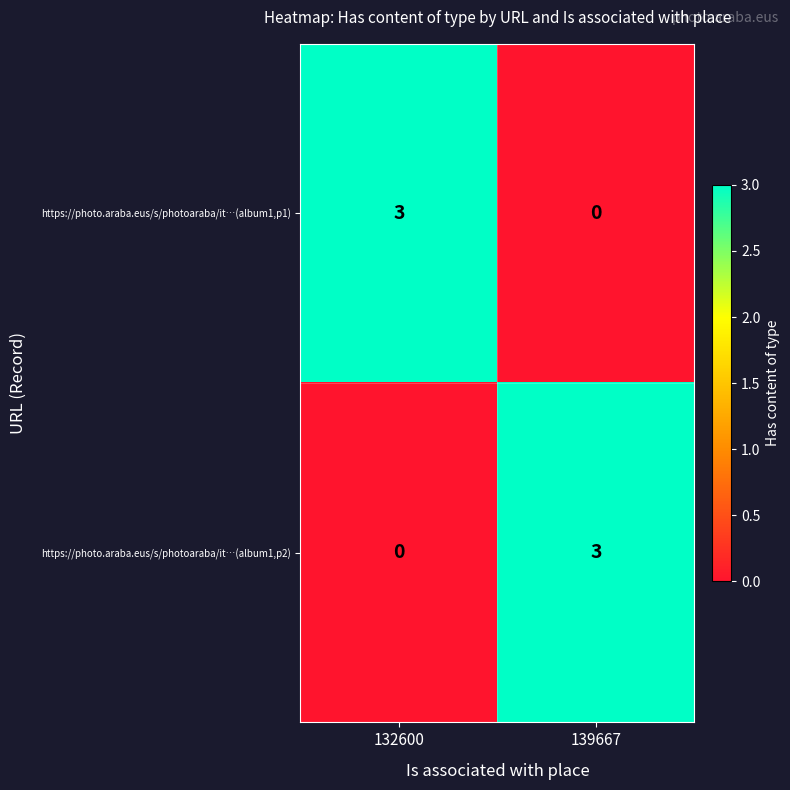

What is the difference between the highest and lowest values at 139667?

3